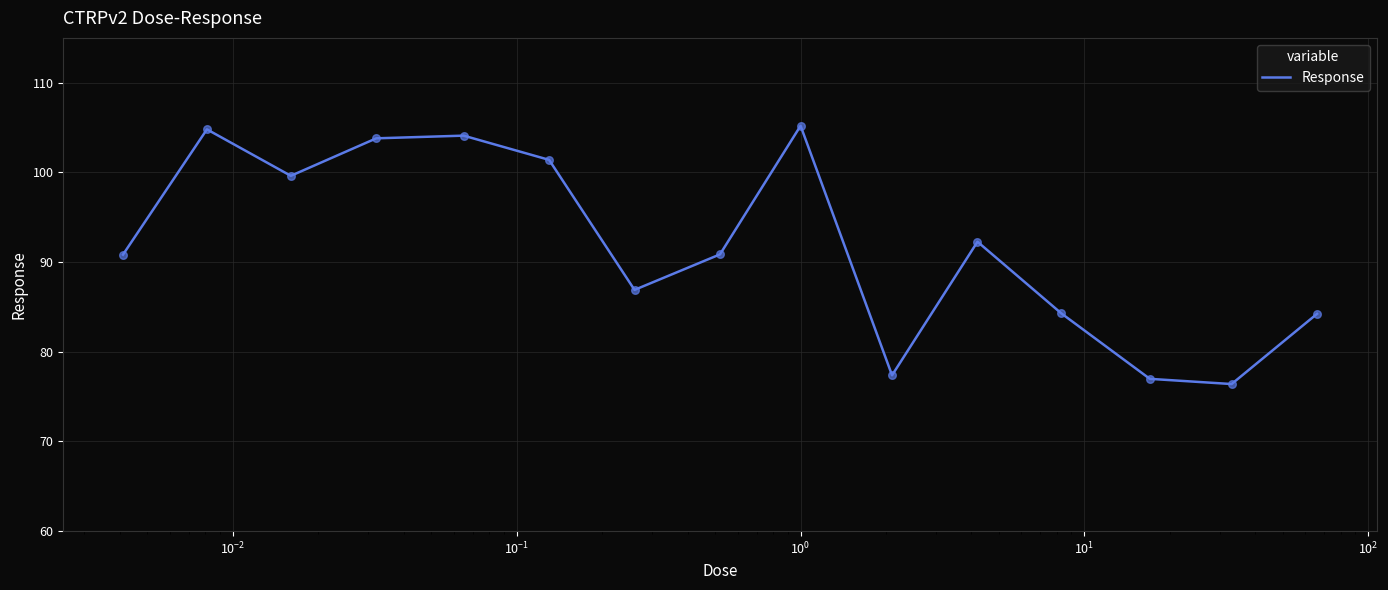

What is the minimum value shown in the chart?

76.4